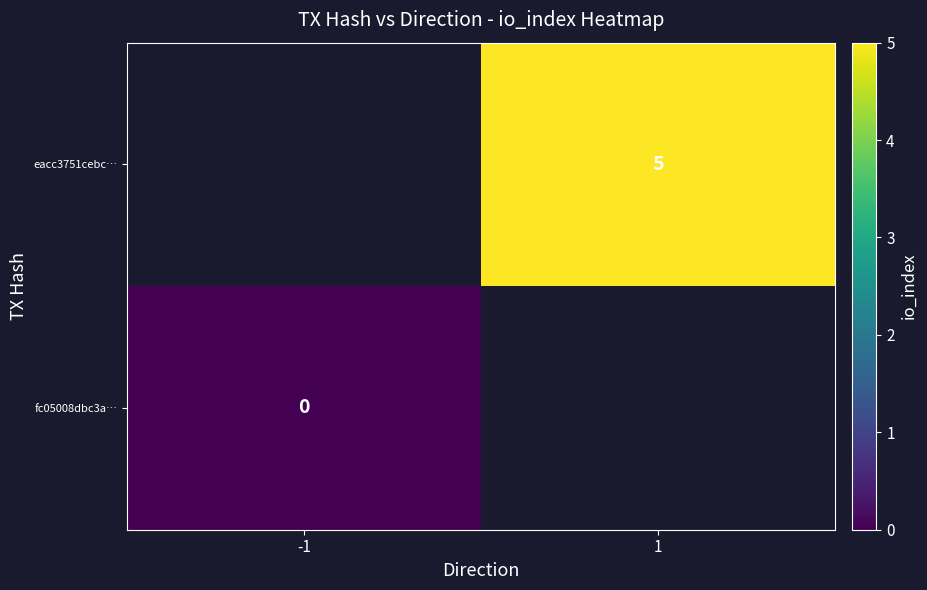

Between -1 and 1, which is larger?

1